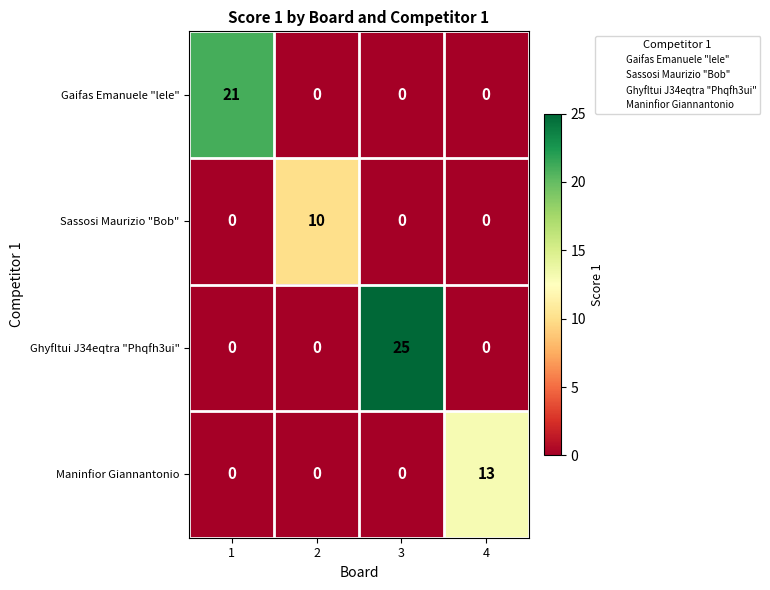

What is the difference between the maximum and minimum values in the Ghyfltui J34eqtra "Phqfh3ui" series?

25